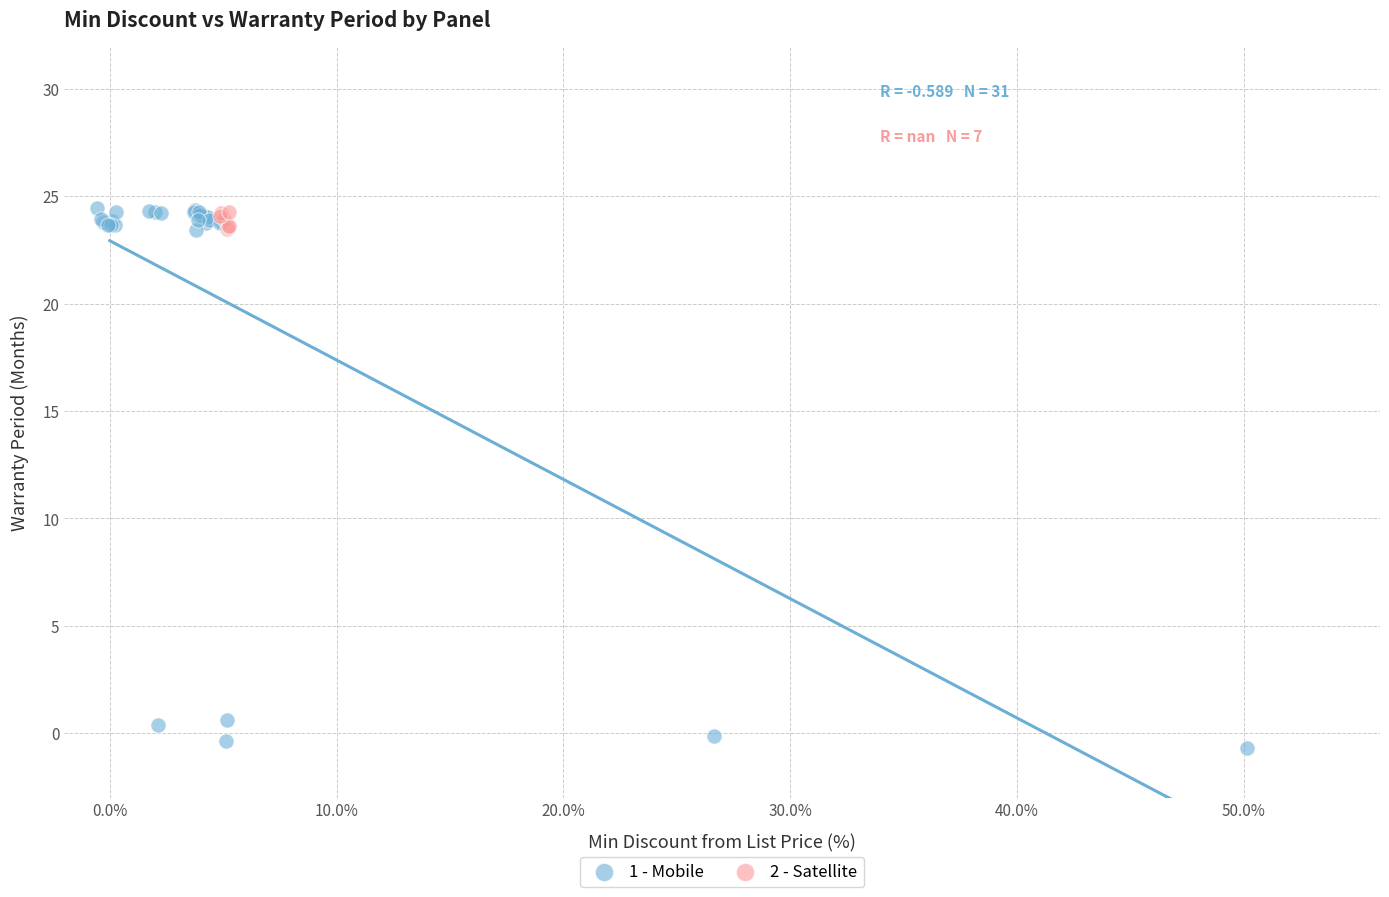

Which series has the widest spread of Y values?

1 - Mobile